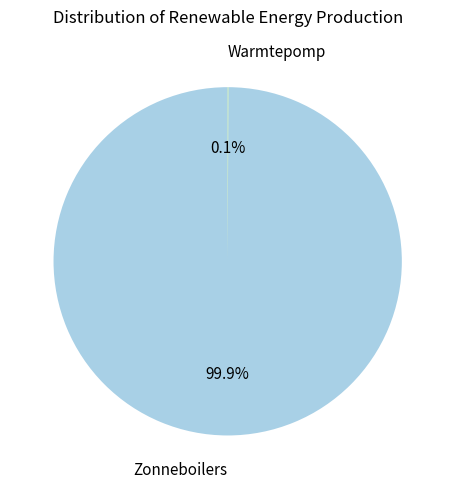

Is Zonneboilers the majority of the pie?

Yes